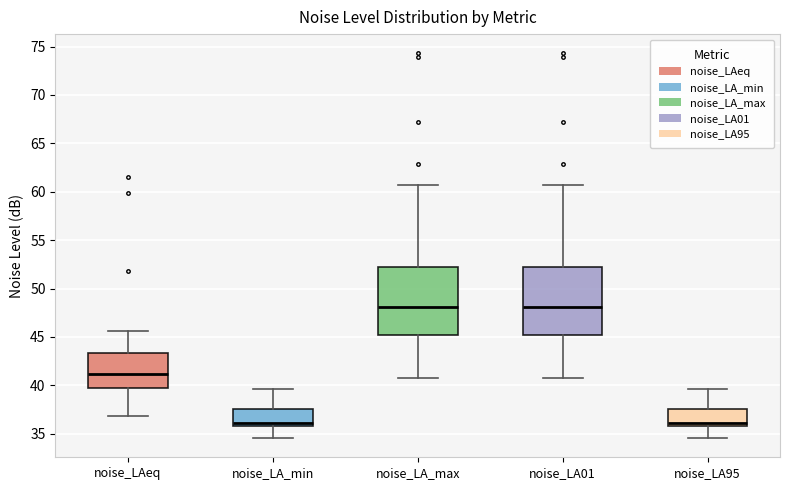

Where is the upper edge of the box for noise_LA95 on the y-axis? The values are not printed on the chart, so give them approximately, as read against the axis.

37.5